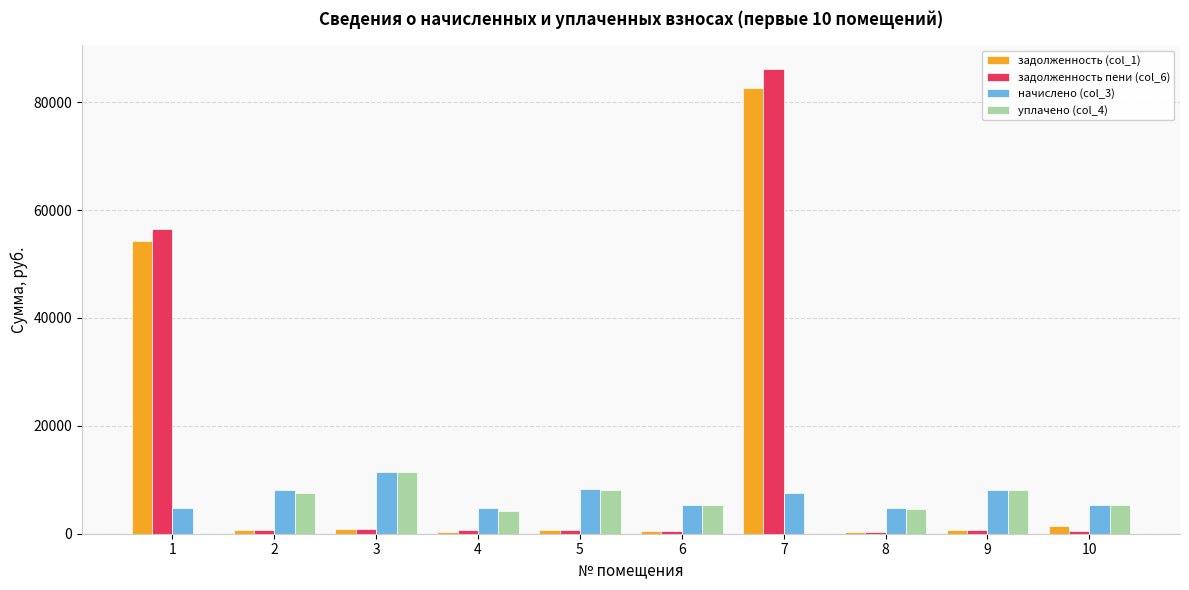

What is the total value across all series at 10?

12506.0